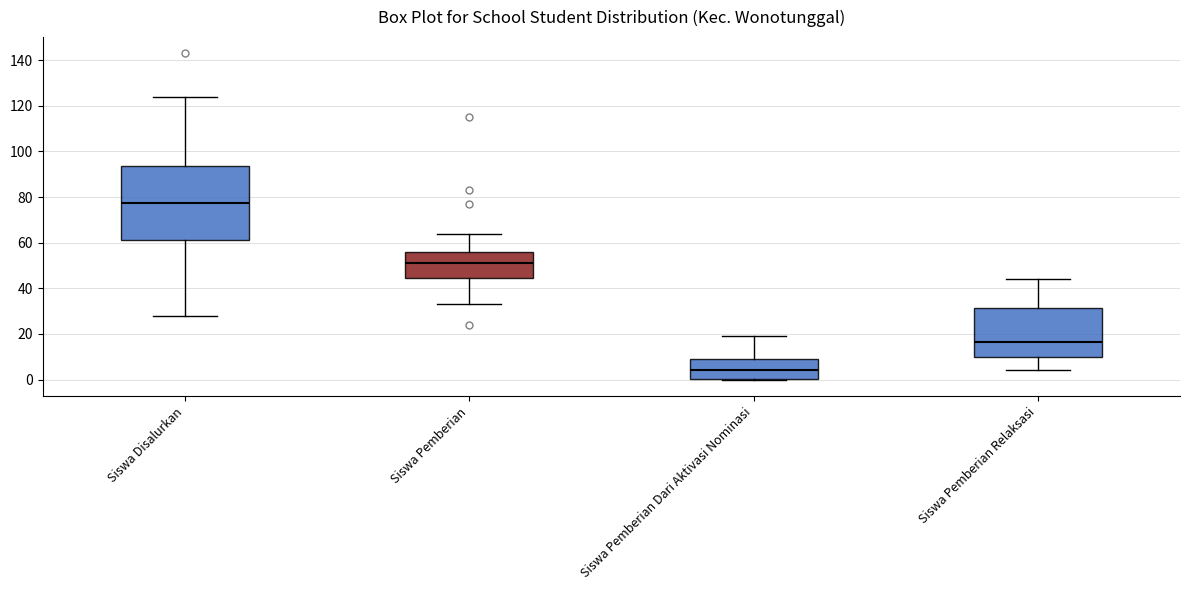

Reading left to right, read every box against the y-axis: the position of its median line, the range the box covers, and the ends of its whiskers. The values are not printed on the chart, so give them approximately, as read against the axis.

Siswa Disalurkan: median 78, box 62 to 94, whiskers 28 to 124
Siswa Pemberian: median 52, box 44 to 56, whiskers 34 to 64
Siswa Pemberian Dari Aktivasi Nominasi: median 4, box 0 to 10, whiskers 0 to 20
Siswa Pemberian Relaksasi: median 16, box 10 to 32, whiskers 4 to 44